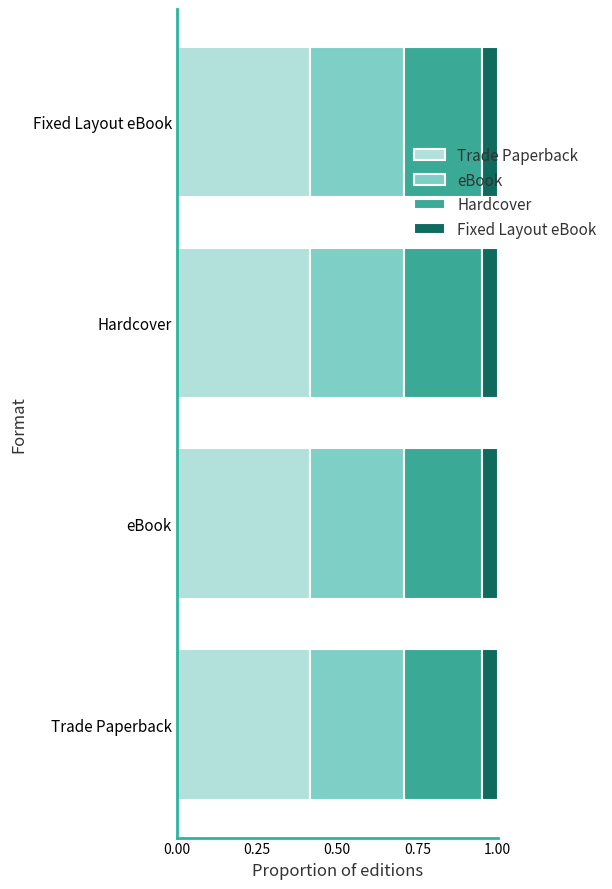

What is the sum of all Trade Paperback values?

1.7